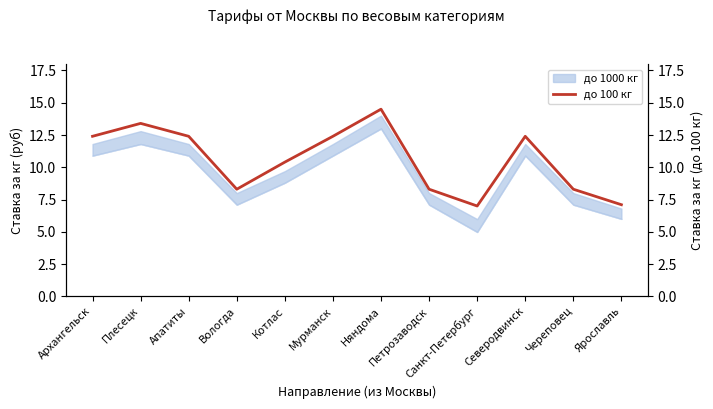

Reading left to right, list all the values displayed in this chart.

Архангельск=12.4	Плесецк=13.4	Апатиты=12.4	Вологда=8.3	Котлас=10.4	Мурманск=12.4	Няндома=14.5	Петрозаводск=8.3	Санкт-Петербург=7.0	Северодвинск=12.4	Череповец=8.3	Ярославль=7.1